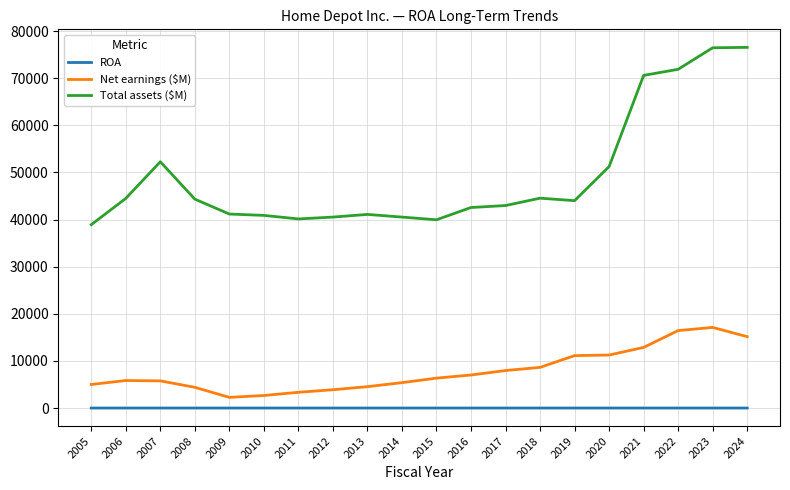

What is the sum of all Total assets ($M) values?

984923.0